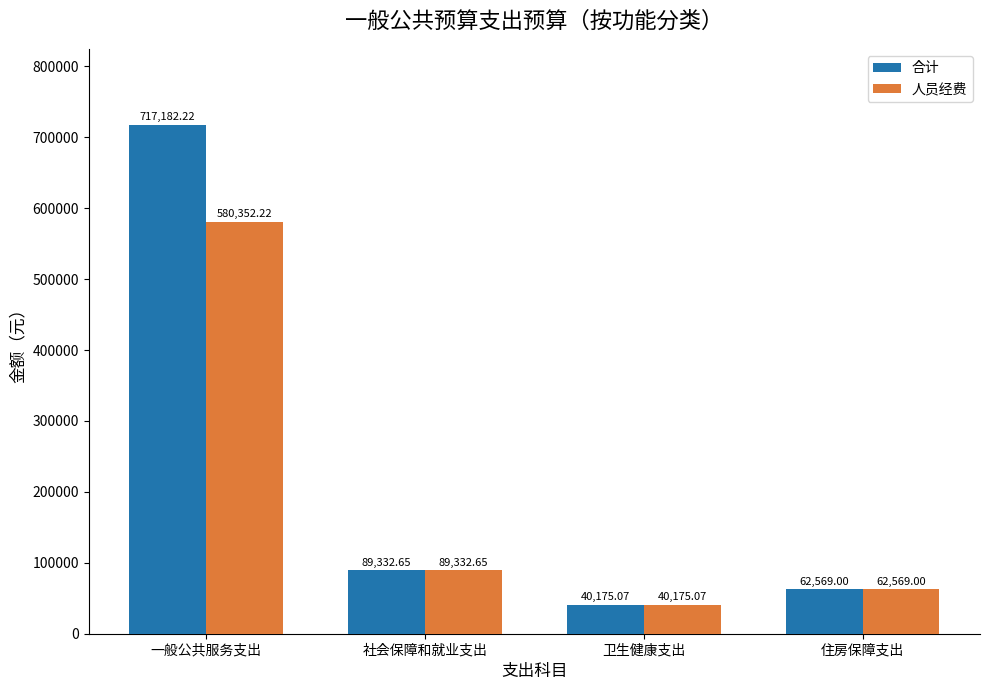

How many groups of bars are there?

4